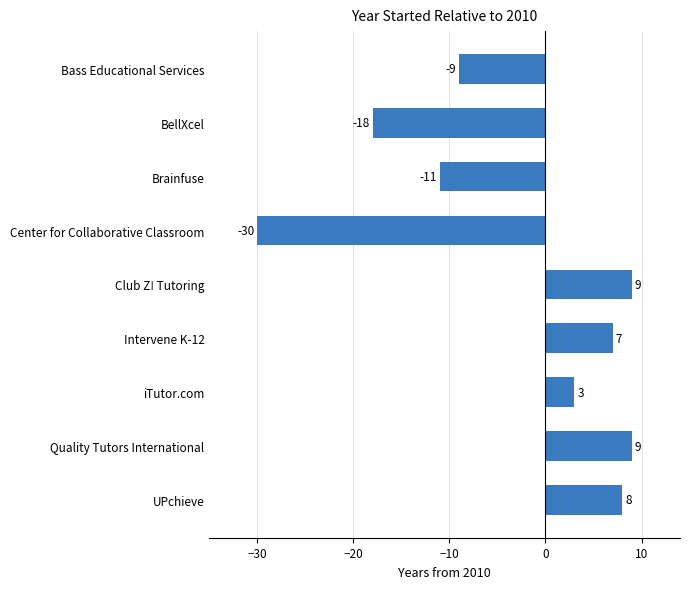

The value at Brainfuse is -4. True or false?

False